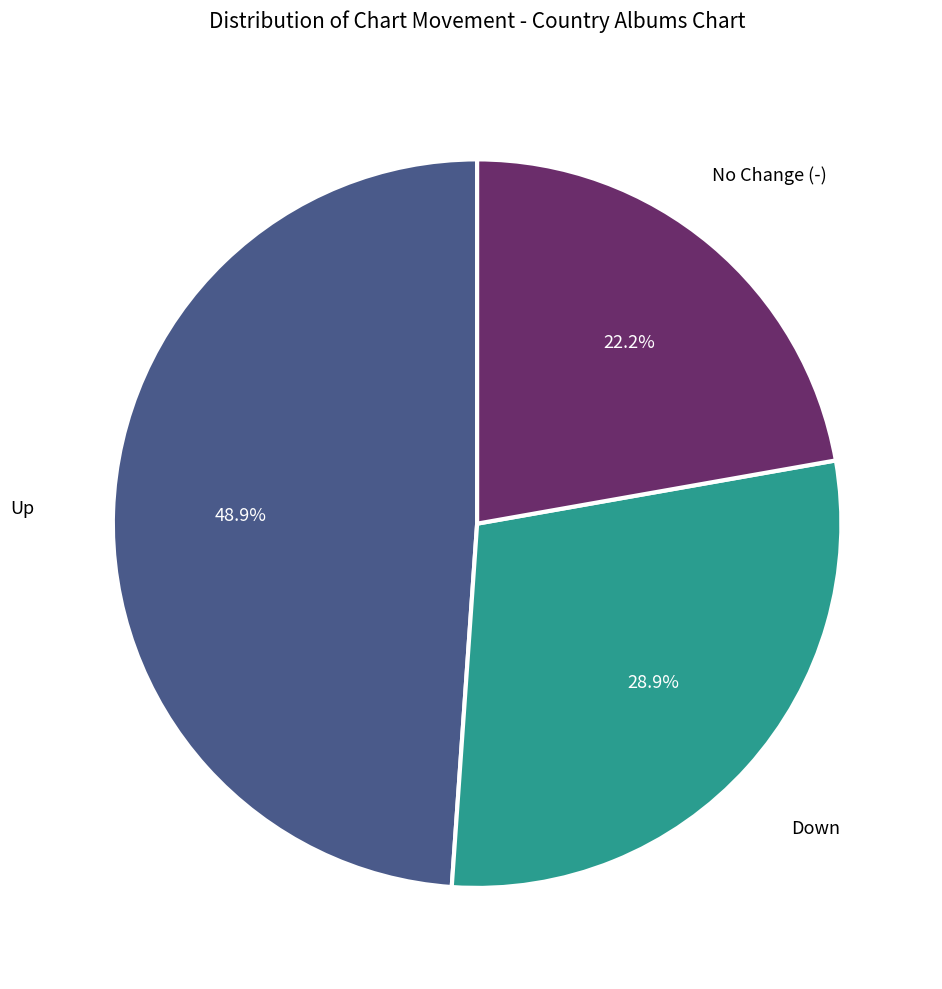

What portion of the pie excludes No Change (-)?

77.8%